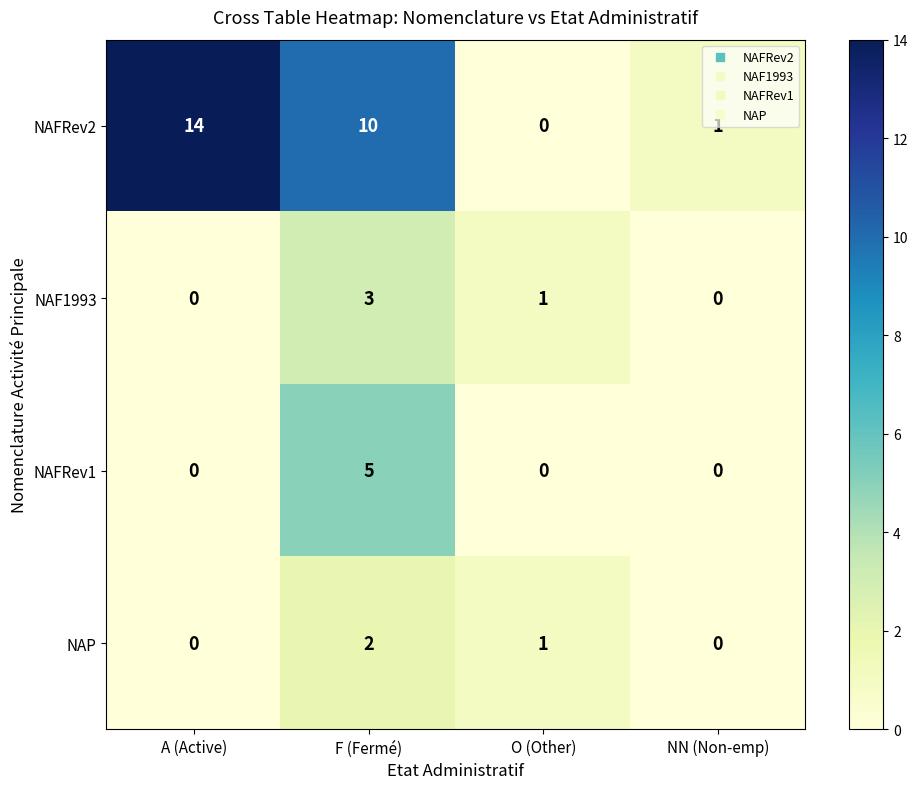

What is the total value across all series at F (Fermé)?

20